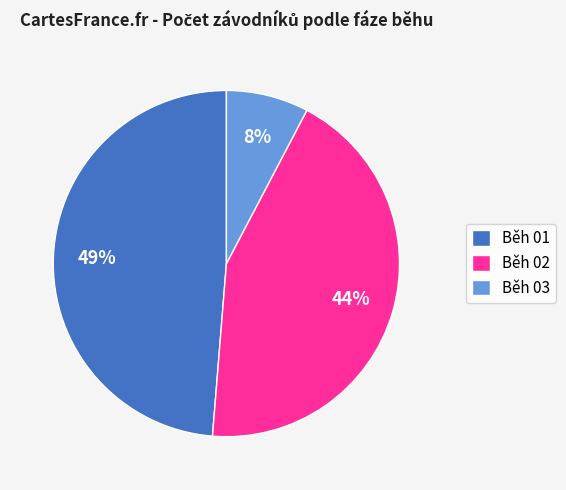

What percentage is the Běh 01 slice, to the nearest percent?

49%